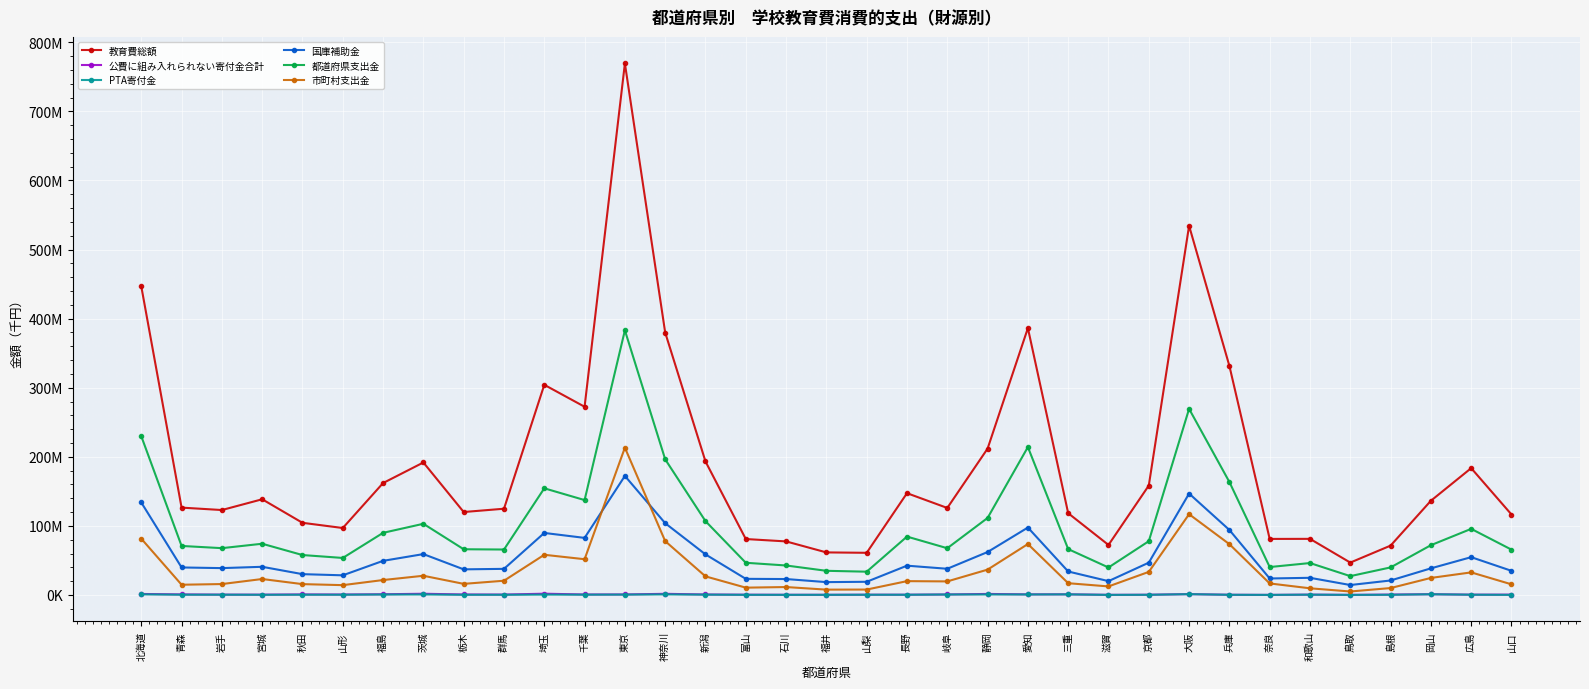

Between 京都 and 山口, which series saw the biggest shift?

教育費総額